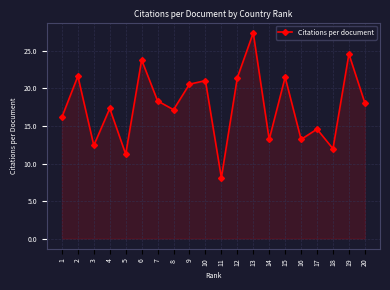

Where is the first local maximum?

2